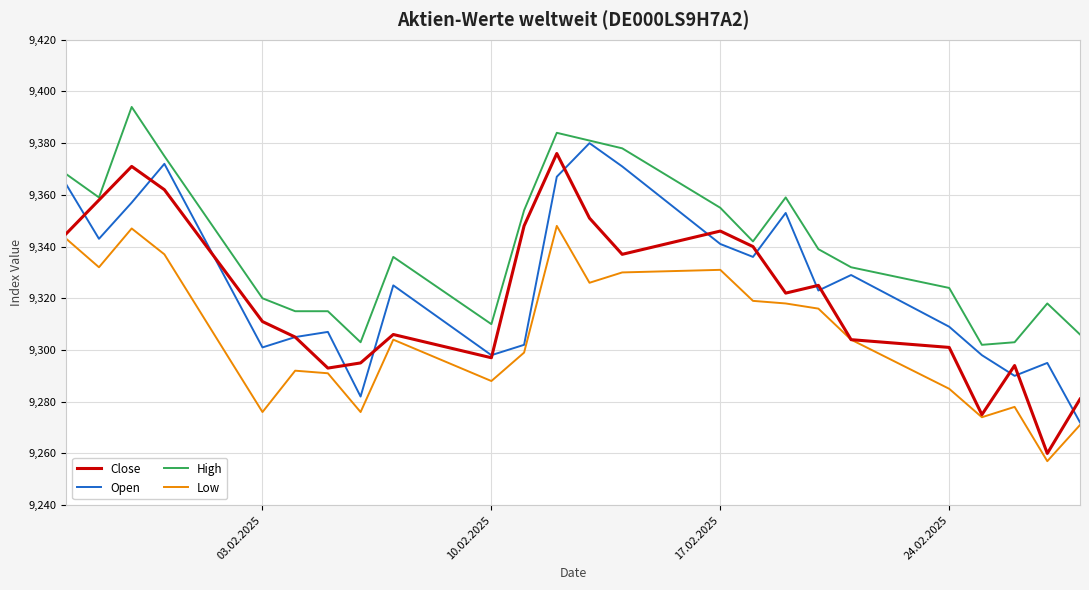

What is the minimum value for Open?

9272